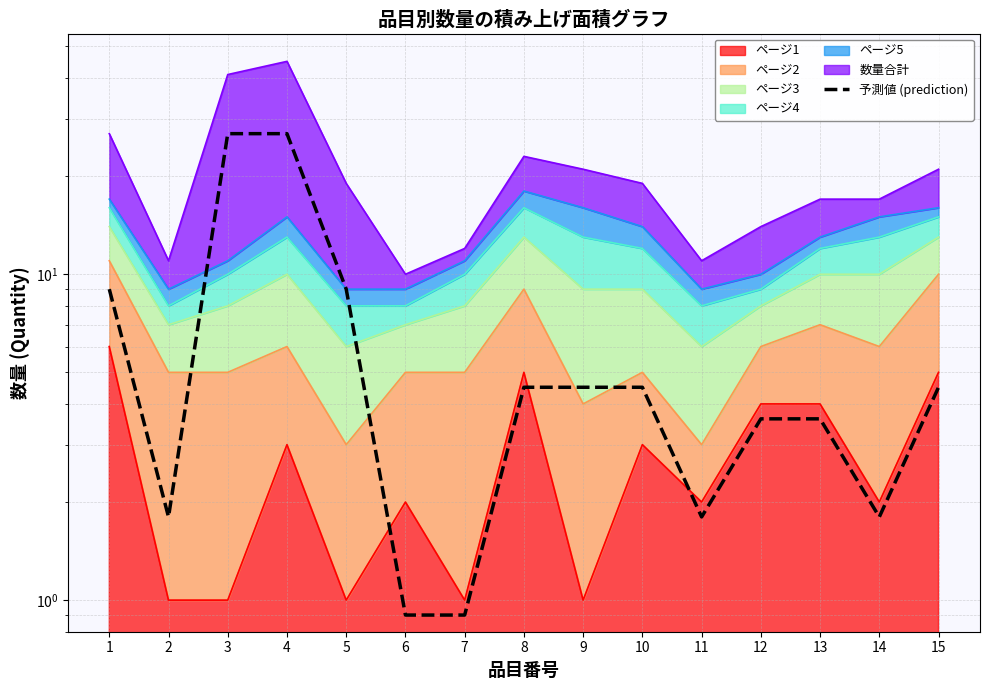

At which label is the value closest to 13?

1